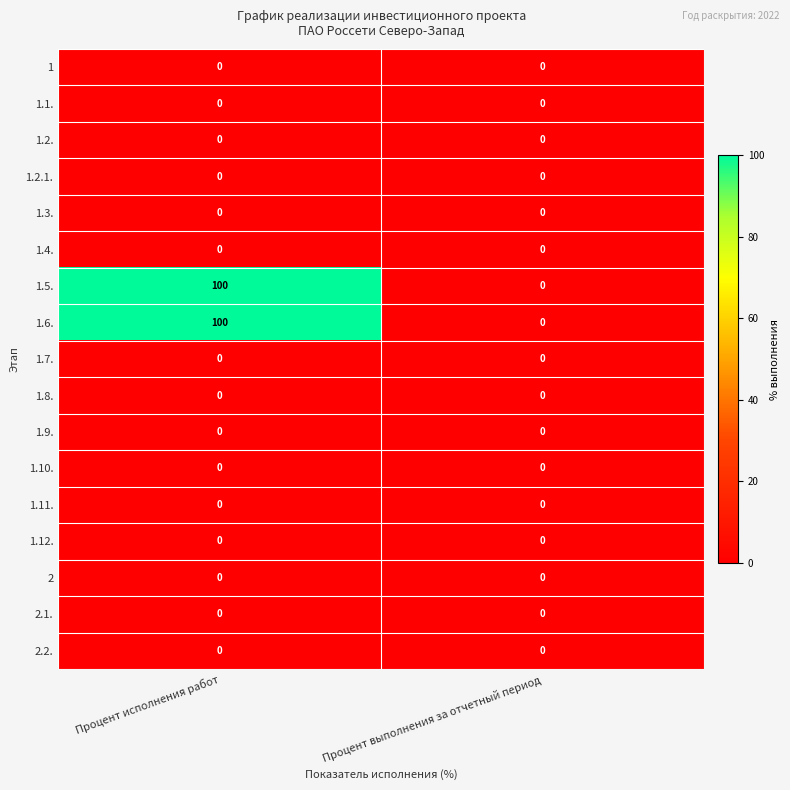

What is the difference between the 1.5. values at Процент исполнения работ and Процент выполнения за отчетный период?

100